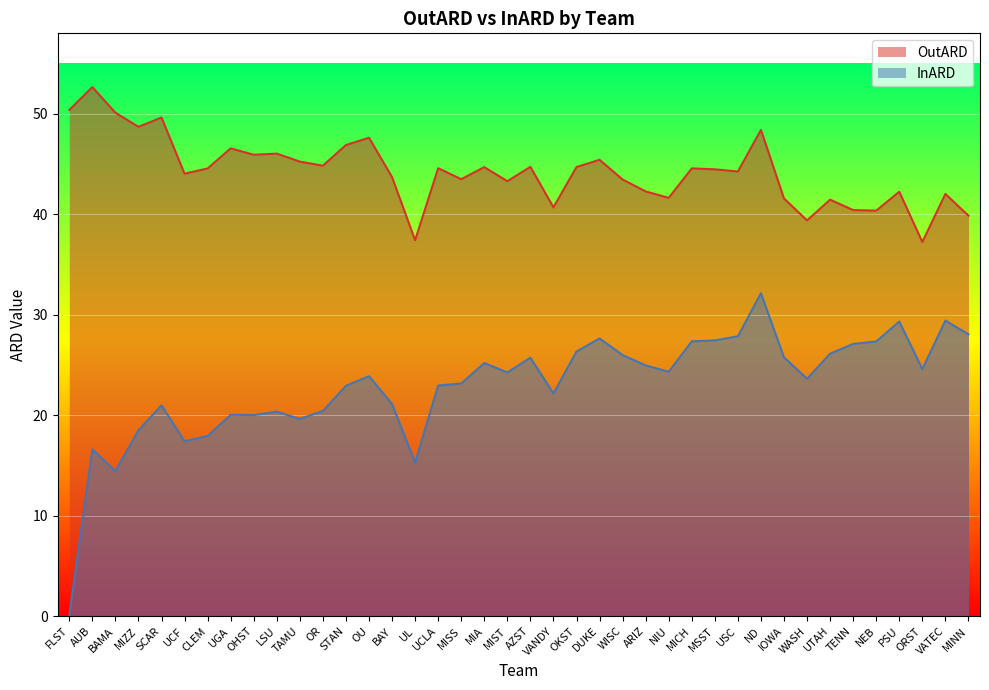

At which label does OutARD first exceed 44?

FLST